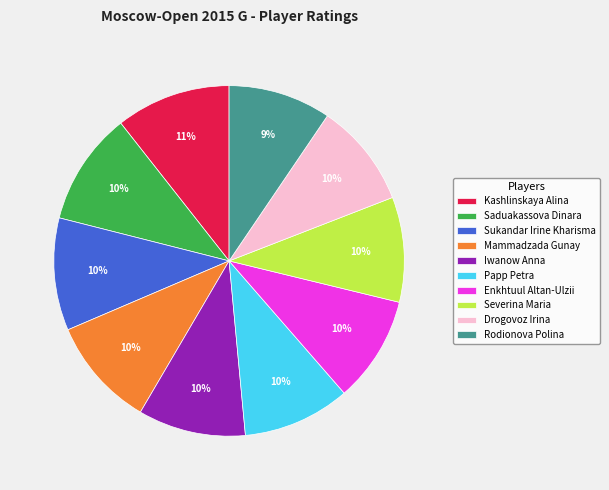

Does Enkhtuul Altan-Ulzii account for over 50% of the chart?

No